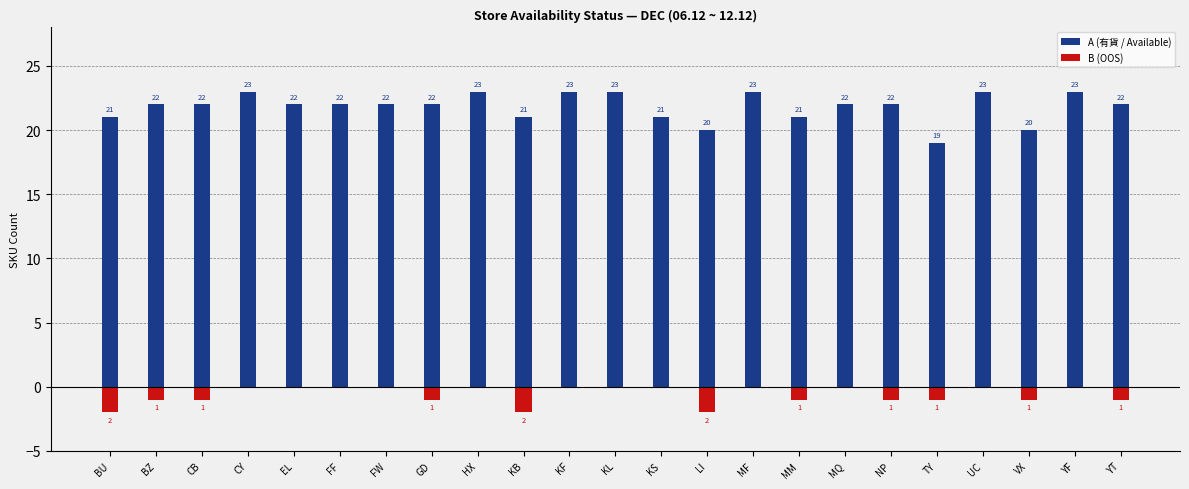

What is the sum of all A (有貨 / Available) values?

502